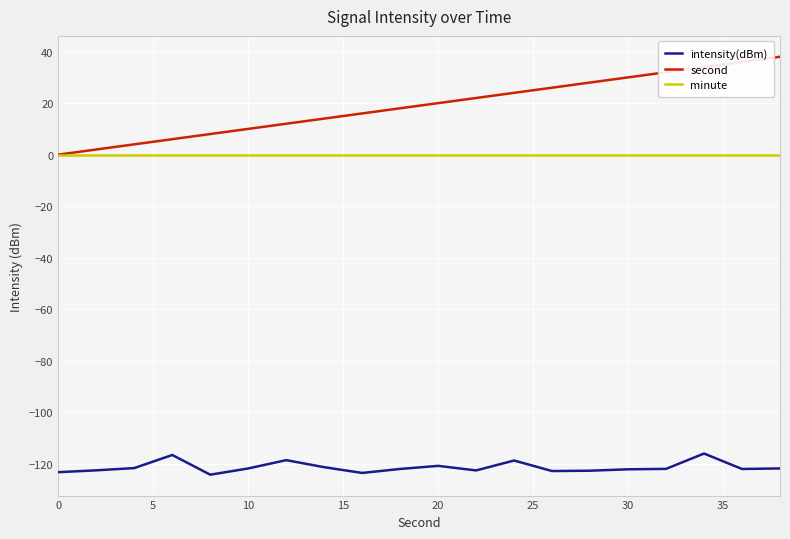

What is the highest value of the intensity(dBm) series?

-116.1